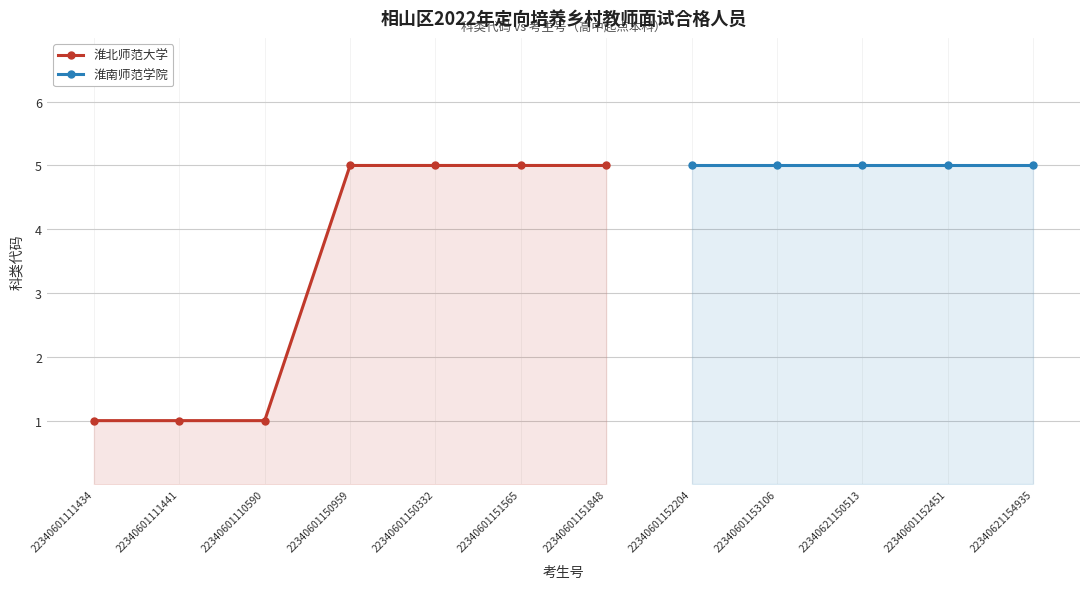

List the labels in order of value, smallest first.

22340601111434, 22340601111441, 22340601110590, 22340601150959, 22340601150332, 22340601151565, 22340601151848